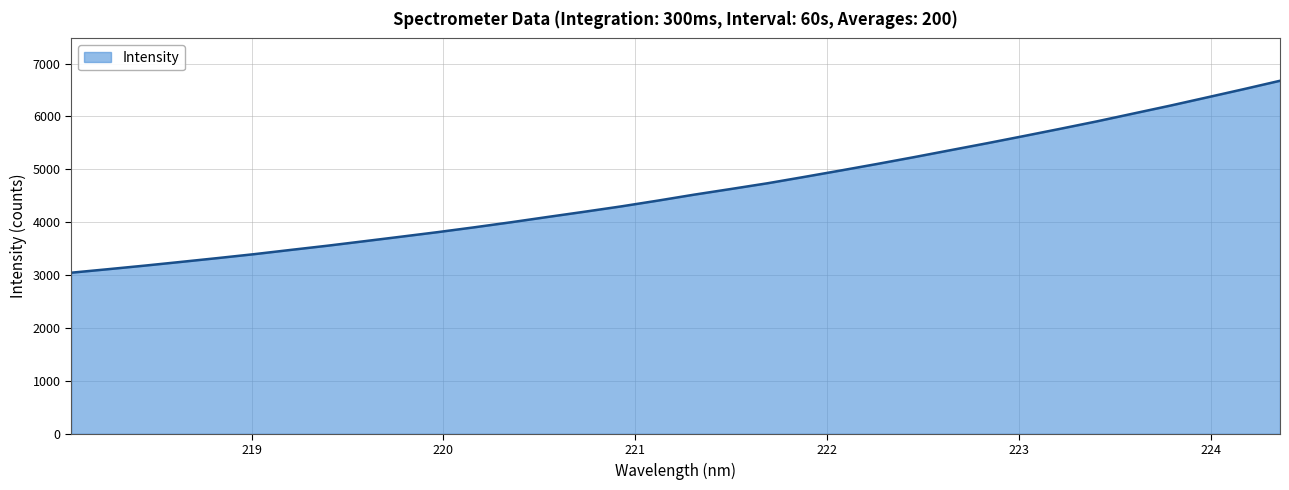

What is the maximum value shown in the chart?

6675.6